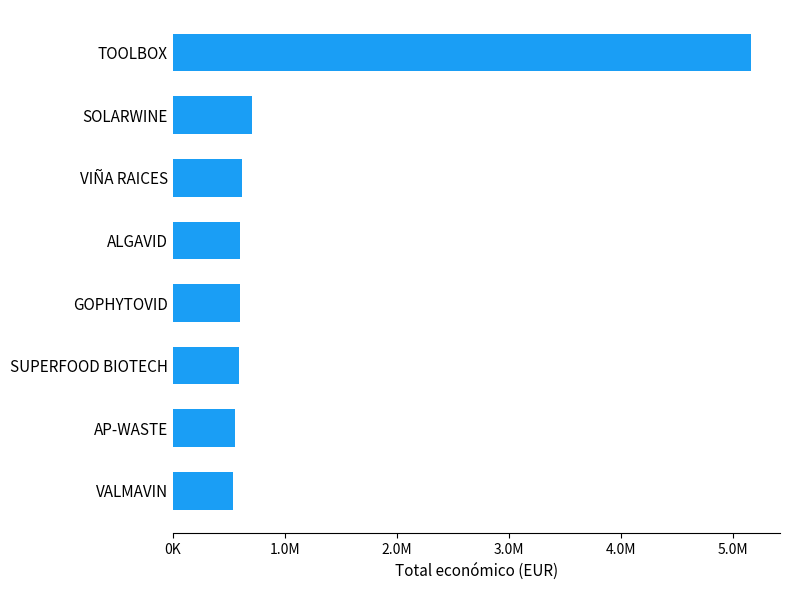

Which label corresponds to the largest value in the chart?

TOOLBOX